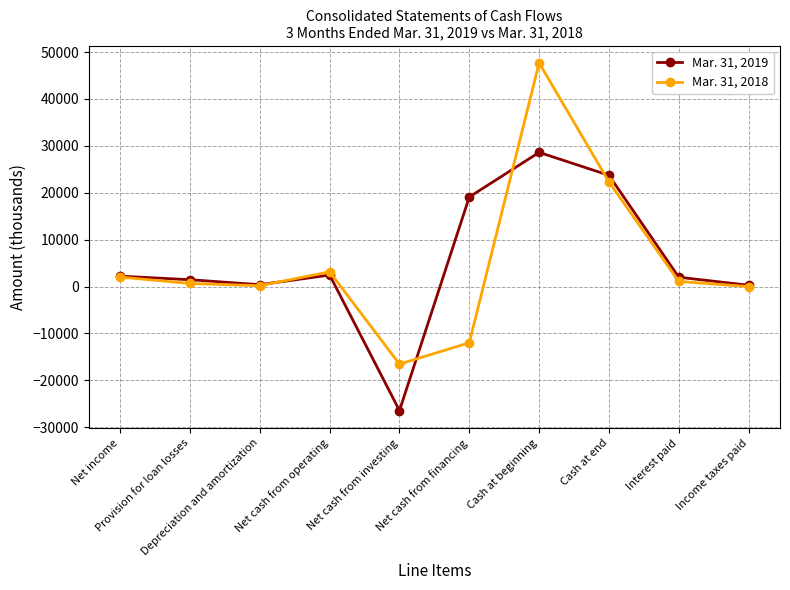

Which category has the lowest value in the Mar. 31, 2018 series?

Net cash from investing